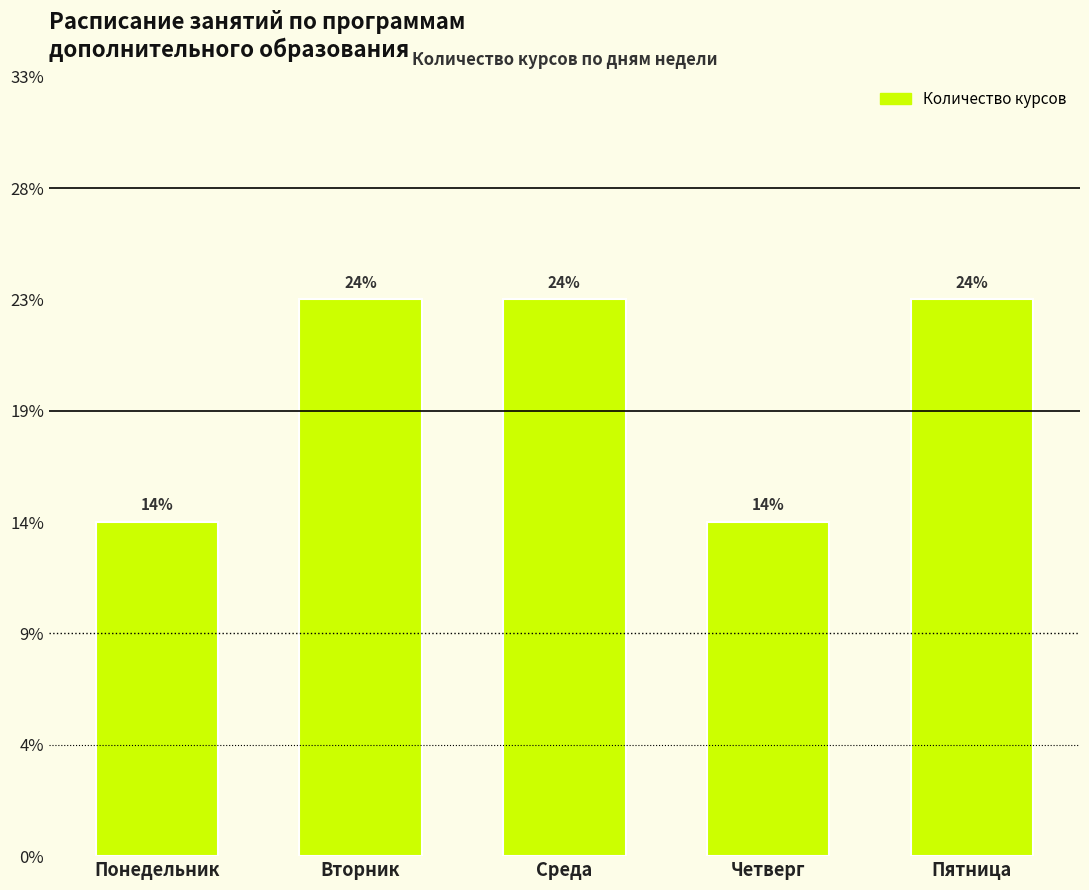

Are the bars horizontal?

No